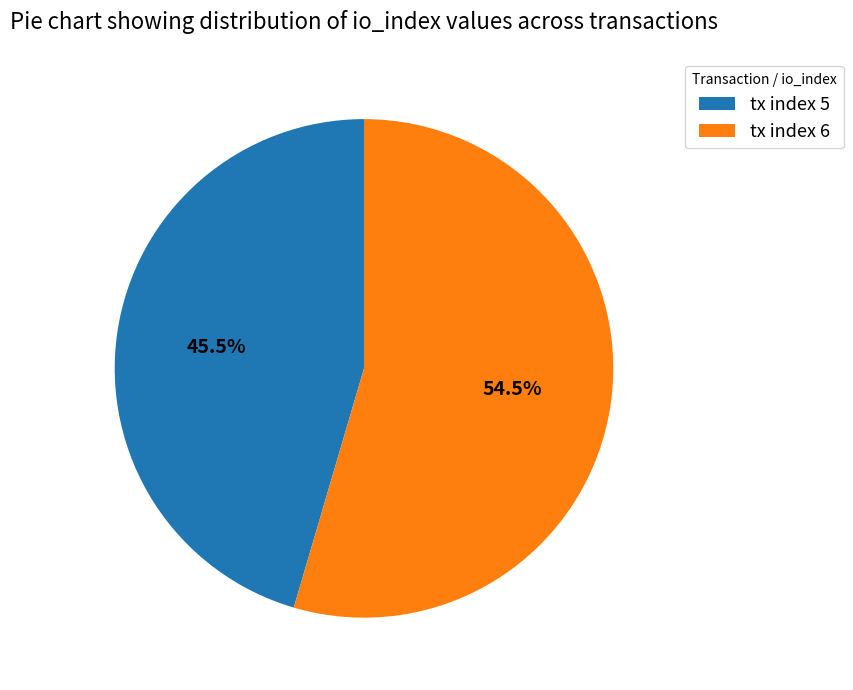

What is the ratio of the value at tx index 6 to the value at tx index 5?

1.2